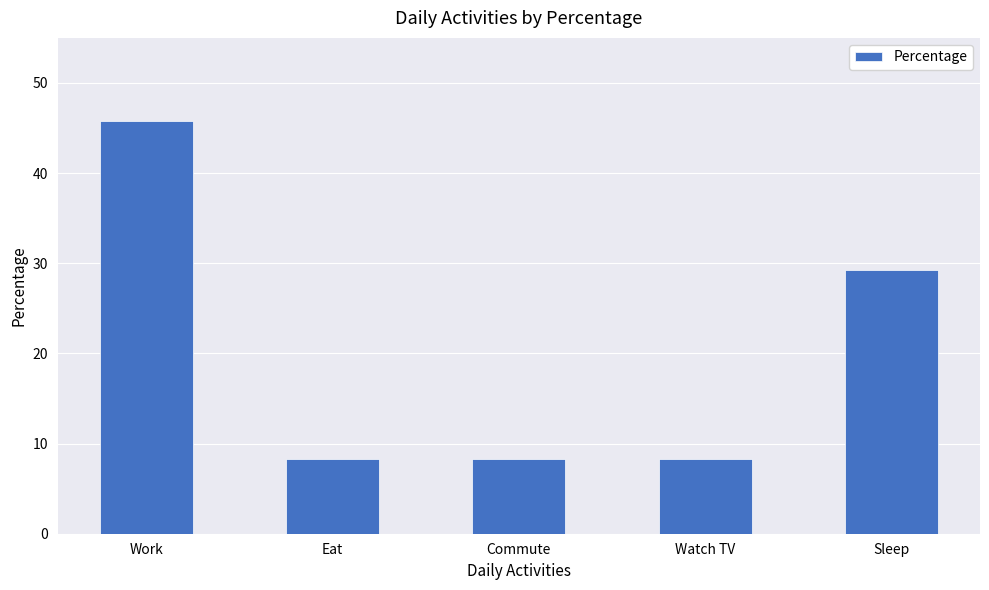

What is the sum of the values at Eat and Watch TV?

16.6